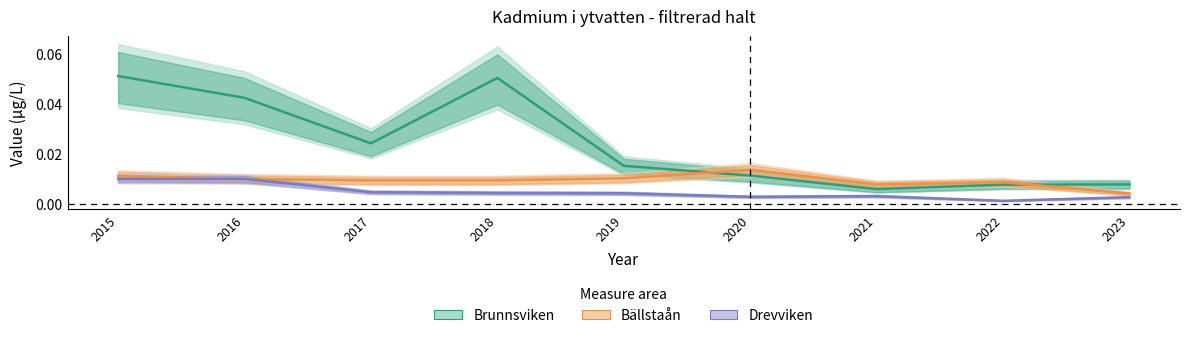

Reading left to right, list all the values displayed in this chart.

Brunnsviken: 2015=0.1	2016=0.0	2017=0.0	2018=0.1	2019=0.0	2020=0.0	2021=0.0	2022=0.0	2023=0.0
Bällstaån: 2015=0.0	2016=0.0	2017=0.0	2018=0.0	2019=0.0	2020=0.0	2021=0.0	2022=0.0	2023=0.0
Drevviken: 2015=0.0	2016=0.0	2017=0.0	2018=0.0	2019=0.0	2020=0.0	2021=0.0	2022=0.0	2023=0.0